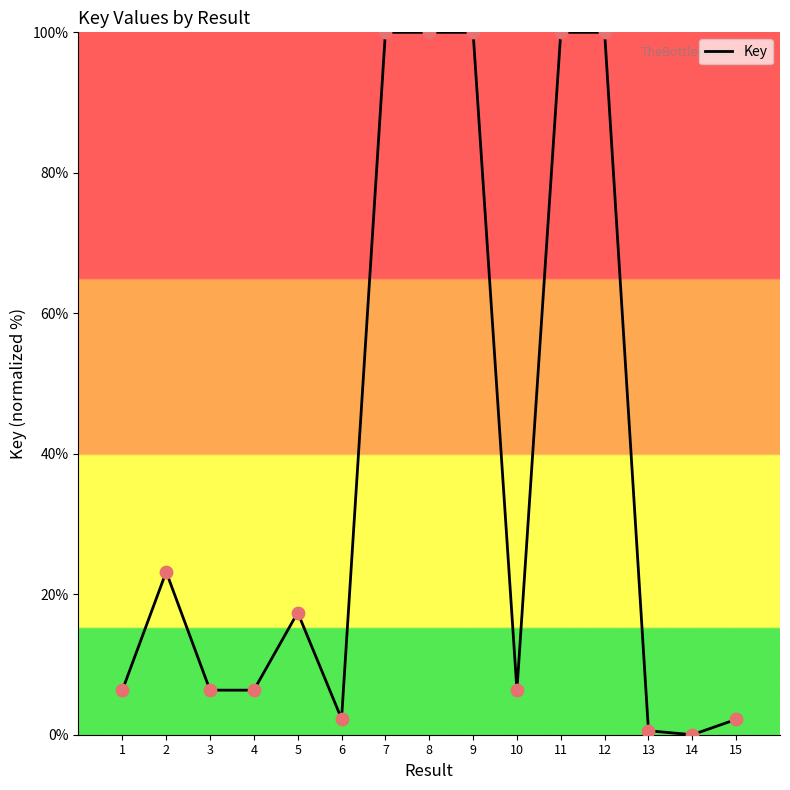

What is the ratio of the value at 15 to the value at 2?

0.1